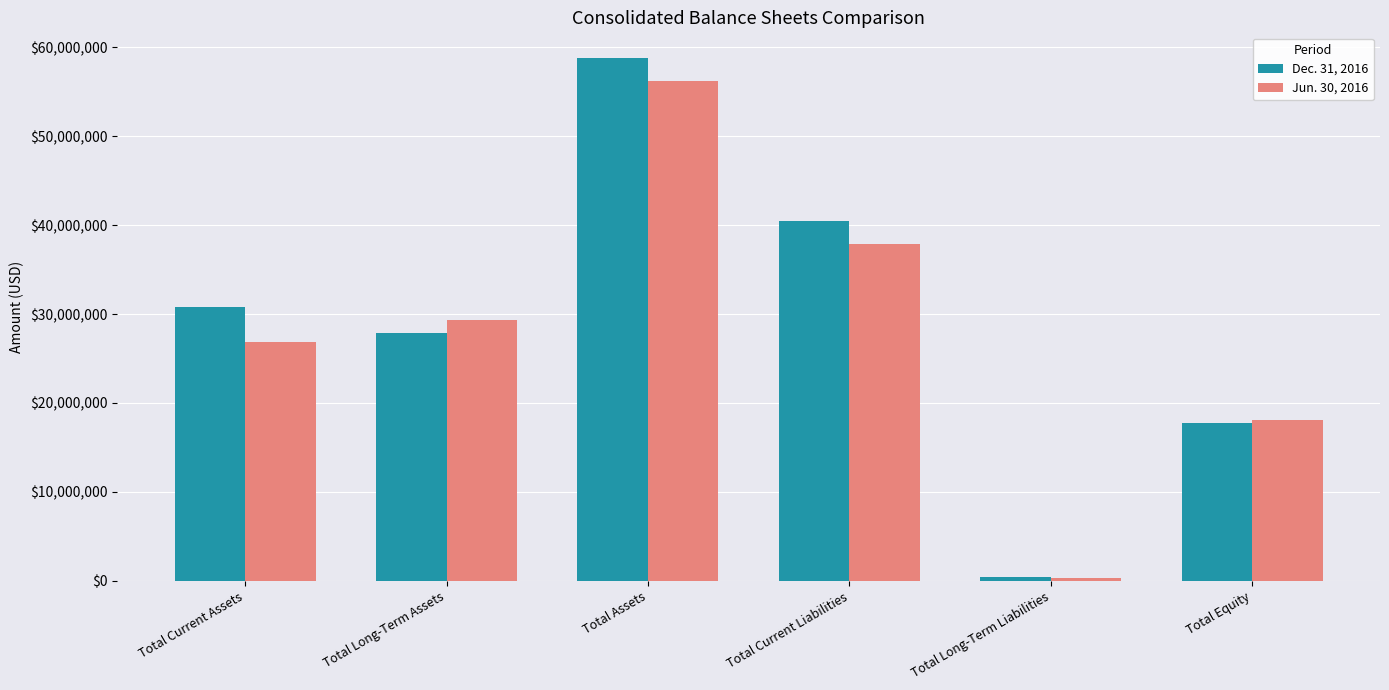

What is the minimum value shown in the chart?

340089